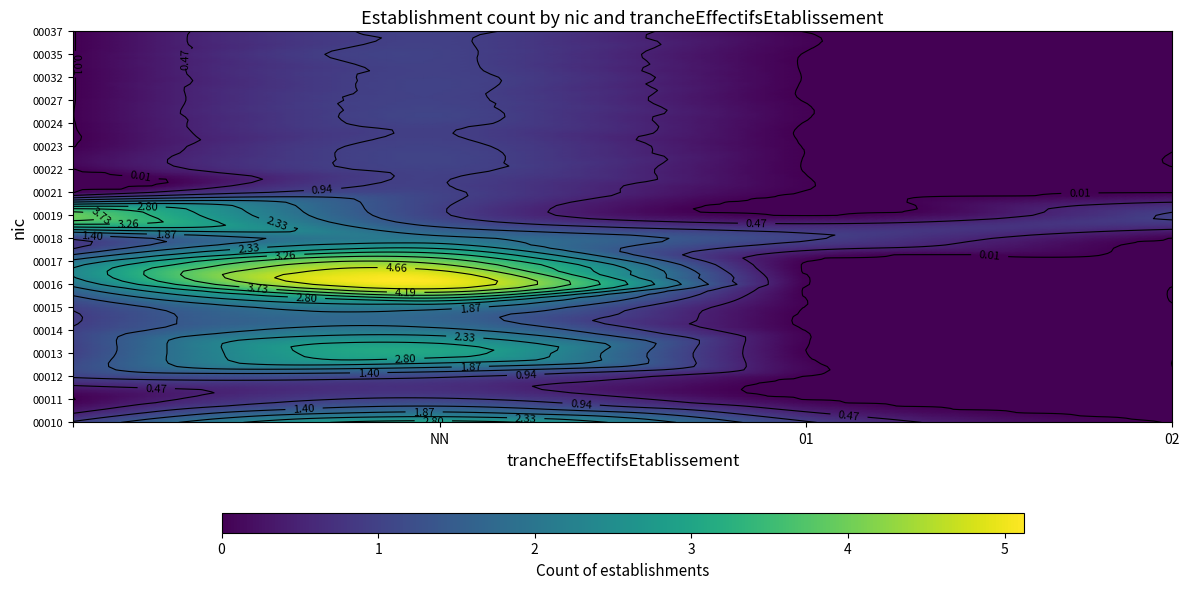

Reading left to right, extract all data points from this chart.

00010: NN=3	01=1	02=0	03=0	11=0	=1
00011: NN=1	01=0	02=0	03=0	11=0	=0
00012: NN=1	01=0	02=0	03=0	11=0	=1
00013: NN=3	01=0	02=0	03=0	11=0	=1
00014: NN=2	01=0	02=0	03=0	11=0	=1
00015: NN=2	01=0	02=0	03=0	11=0	=1
00016: NN=5	01=0	02=0	03=0	11=0	=2
00017: NN=4	01=0	02=0	03=0	11=0	=2
00018: NN=2	01=1	02=0	03=0	11=0	=1
00019: NN=1	01=0	02=1	03=0	11=0	=4
00021: NN=1	01=0	02=0	03=0	11=0	=0
00022: NN=1	01=0	02=0	03=0	11=0	=0
00023: NN=1	01=0	02=0	03=0	11=0	=0
00024: NN=1	01=0	02=0	03=0	11=0	=0
00027: NN=1	01=0	02=0	03=0	11=0	=0
00032: NN=1	01=0	02=0	03=0	11=0	=0
00035: NN=1	01=0	02=0	03=0	11=0	=0
00037: NN=1	01=0	02=0	03=0	11=0	=0